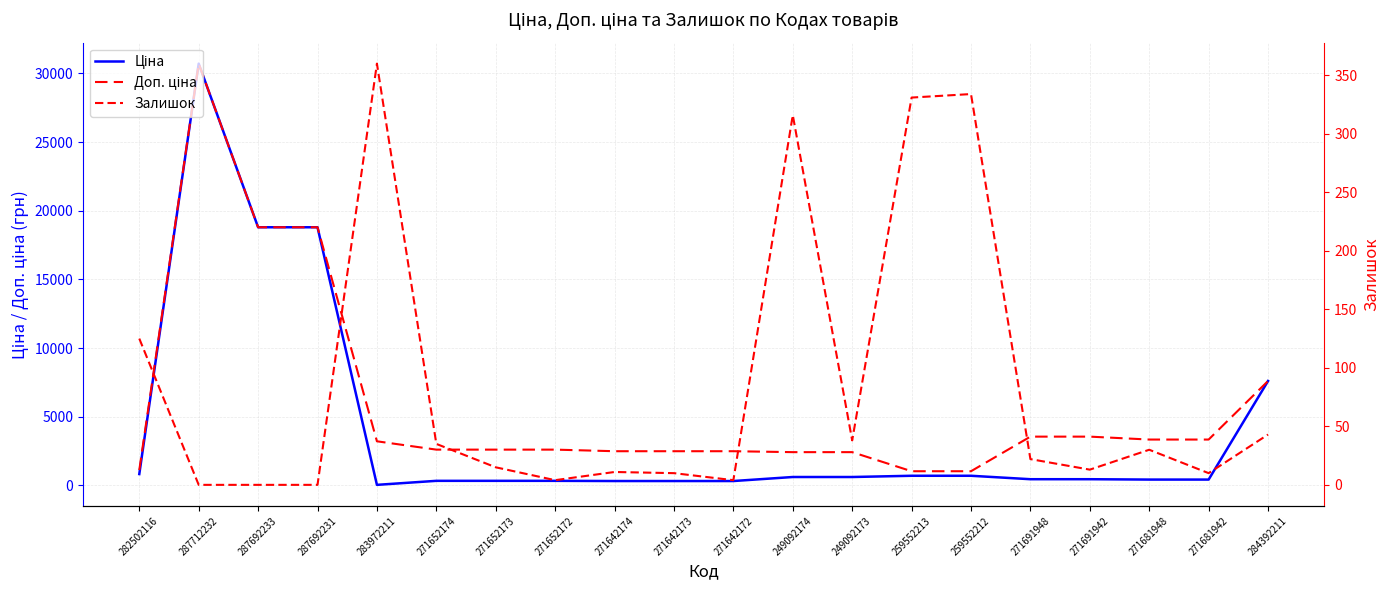

Reading right to left, transcribe all the data shown in this chart.

Ціна: 284392211=7596.5	271681942=416.6	271681948=416.6	271691942=443.1	271691948=443.1	259552212=693.7	259552213=693.7	249092173=603.7	249092174=603.7	271642172=310.3	271642173=310.3	271642174=310.3	271652172=324.8	271652173=324.8	271652174=324.8	283972211=32.0	287692231=18796.8	287692233=18796.8	287712232=30717.1	282502116=818.5
Доп. ціна: 284392211=7596.5	271681942=3332.5	271681948=3332.5	271691942=3545.0	271691948=3545.0	259552212=1024.6	259552213=1024.6	249092173=2414.8	249092174=2414.8	271642172=2482.4	271642173=2482.4	271642174=2482.4	271652172=2598.3	271652173=2598.3	271652174=2598.3	283972211=3205.0	287692231=18796.8	287692233=18796.8	287712232=30717.1	282502116=1109.2
Залишок: 284392211=43.0	271681942=10.0	271681948=30.0	271691942=13.0	271691948=22.0	259552212=334.0	259552213=331.0	249092173=38.0	249092174=316.0	271642172=4.0	271642173=10.0	271642174=11.0	271652172=4.0	271652173=15.0	271652174=35.0	283972211=360.0	287692231=0.0	287692233=0.0	287712232=0.0	282502116=125.0